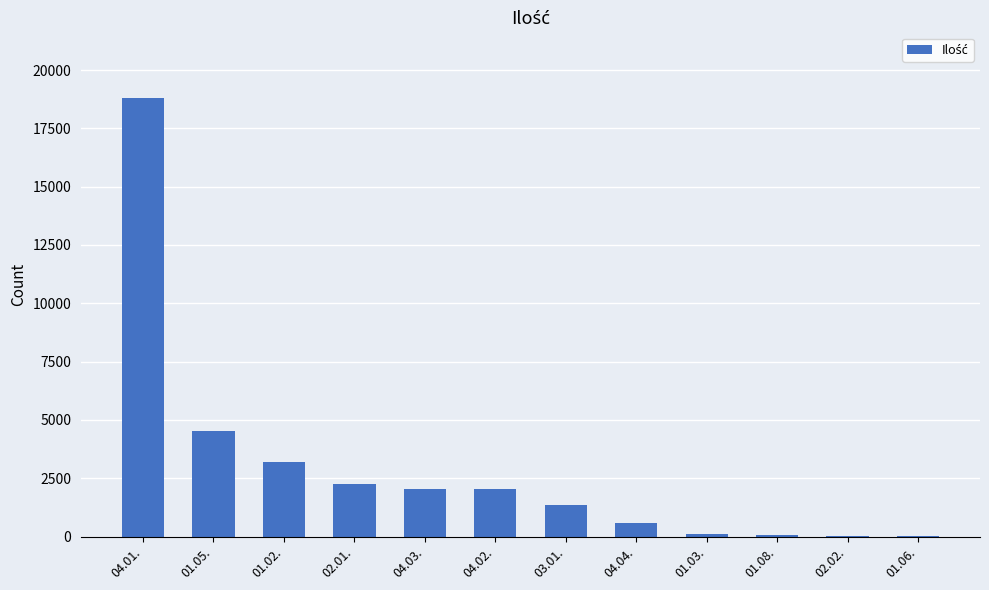

At which label is the value closest to 9411?

01.05.